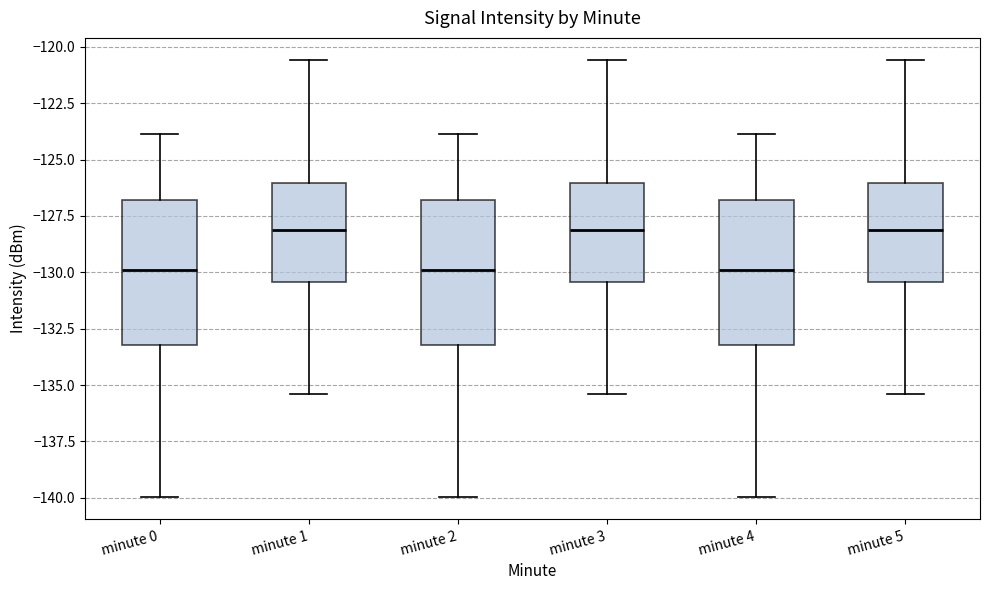

Reading left to right, transcribe this box plot: for each box, give where its median line is, the range the box spans, and where its two whiskers end, as read against the y-axis. The values are not printed on the chart, so give them approximately, as read against the axis.

minute 0: median -130.0, box -133.0 to -127.0, whiskers -140.0 to -124.0
minute 1: median -128.0, box -130.5 to -126.0, whiskers -135.5 to -120.5
minute 2: median -130.0, box -133.0 to -127.0, whiskers -140.0 to -124.0
minute 3: median -128.0, box -130.5 to -126.0, whiskers -135.5 to -120.5
minute 4: median -130.0, box -133.0 to -127.0, whiskers -140.0 to -124.0
minute 5: median -128.0, box -130.5 to -126.0, whiskers -135.5 to -120.5